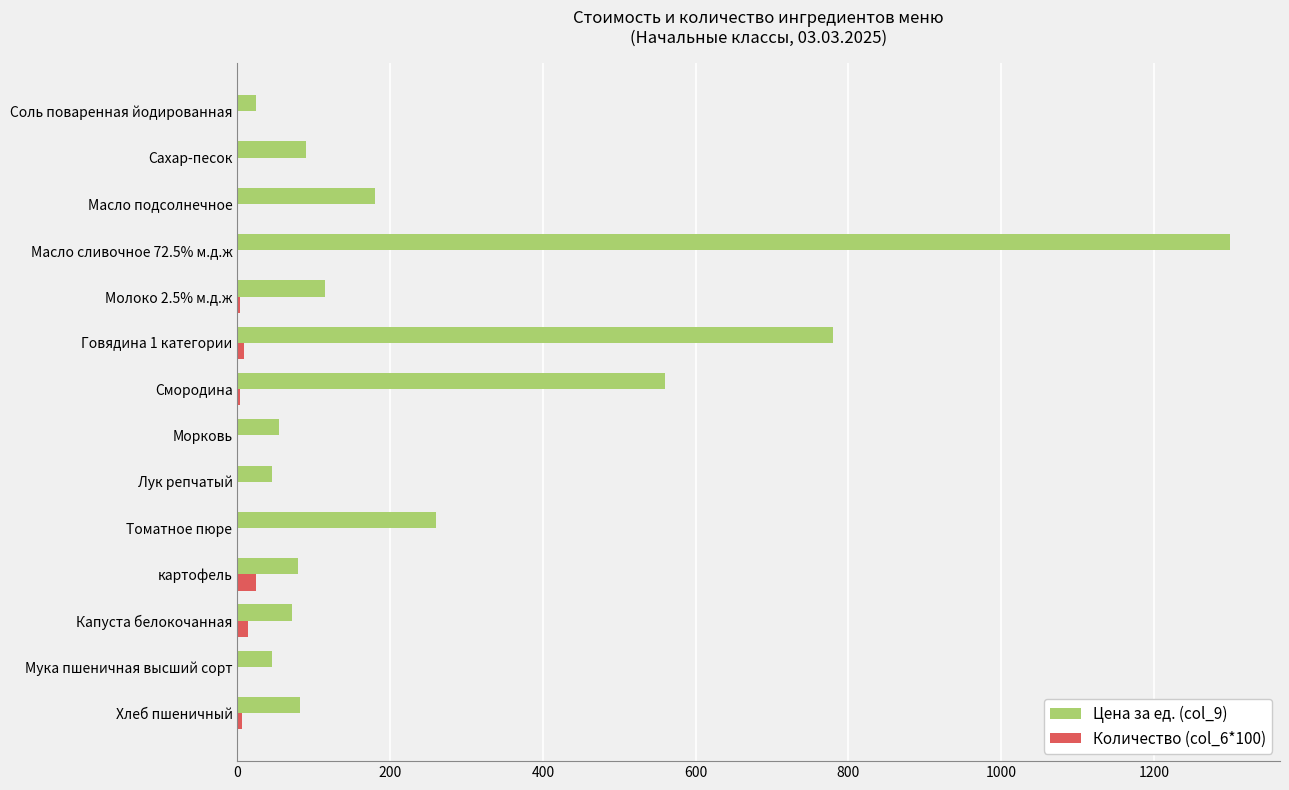

At which category is the sum across all series the highest?

Масло сливочное 72.5% м.д.ж